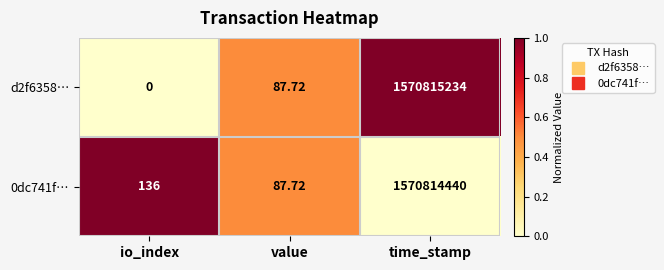

At which category is the sum across all series the highest?

time_stamp